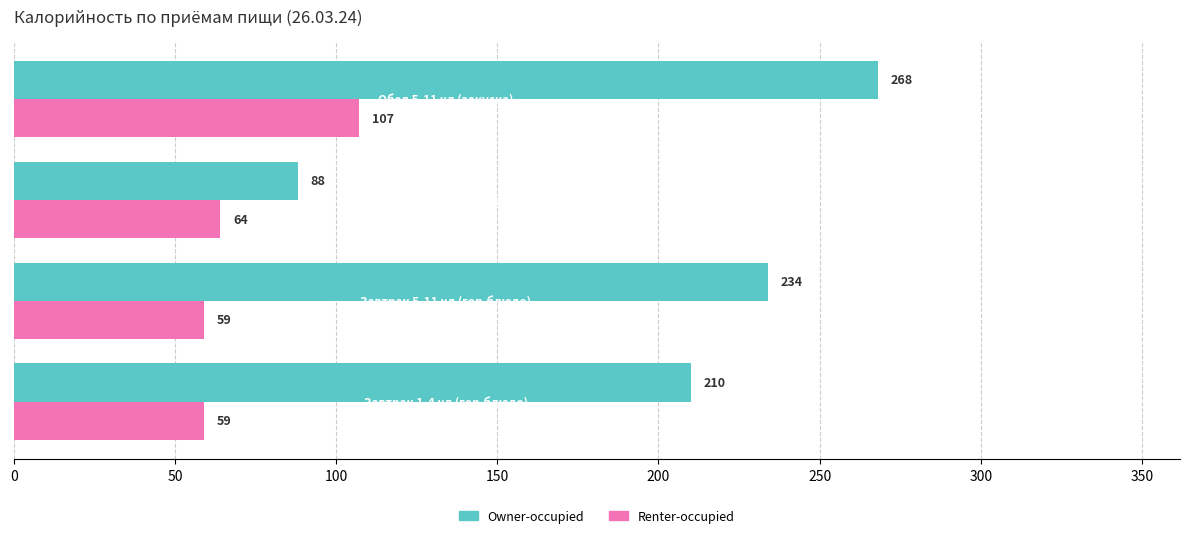

What is the lowest value of the Renter-occupied series?

59